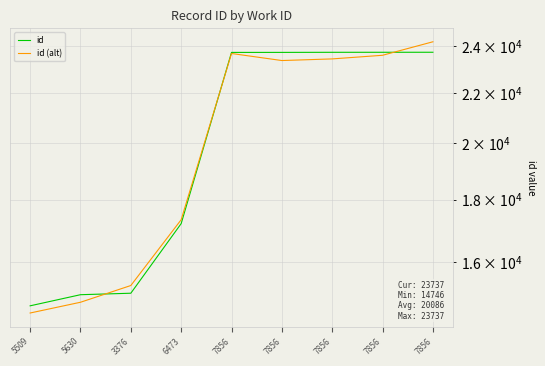

At which category is the sum across all series the highest?

7856